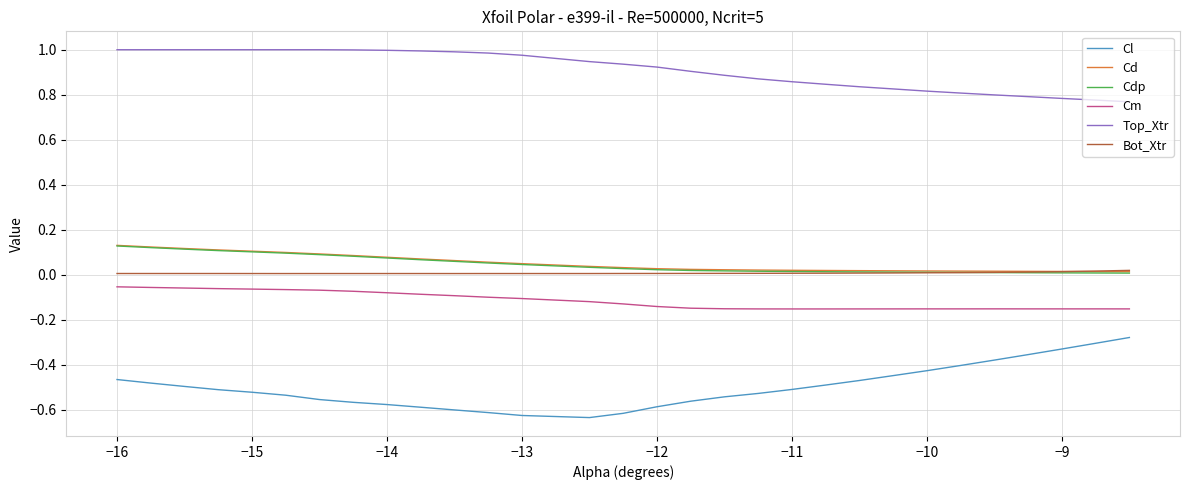

At how many categories does at least one series exceed 0?

30